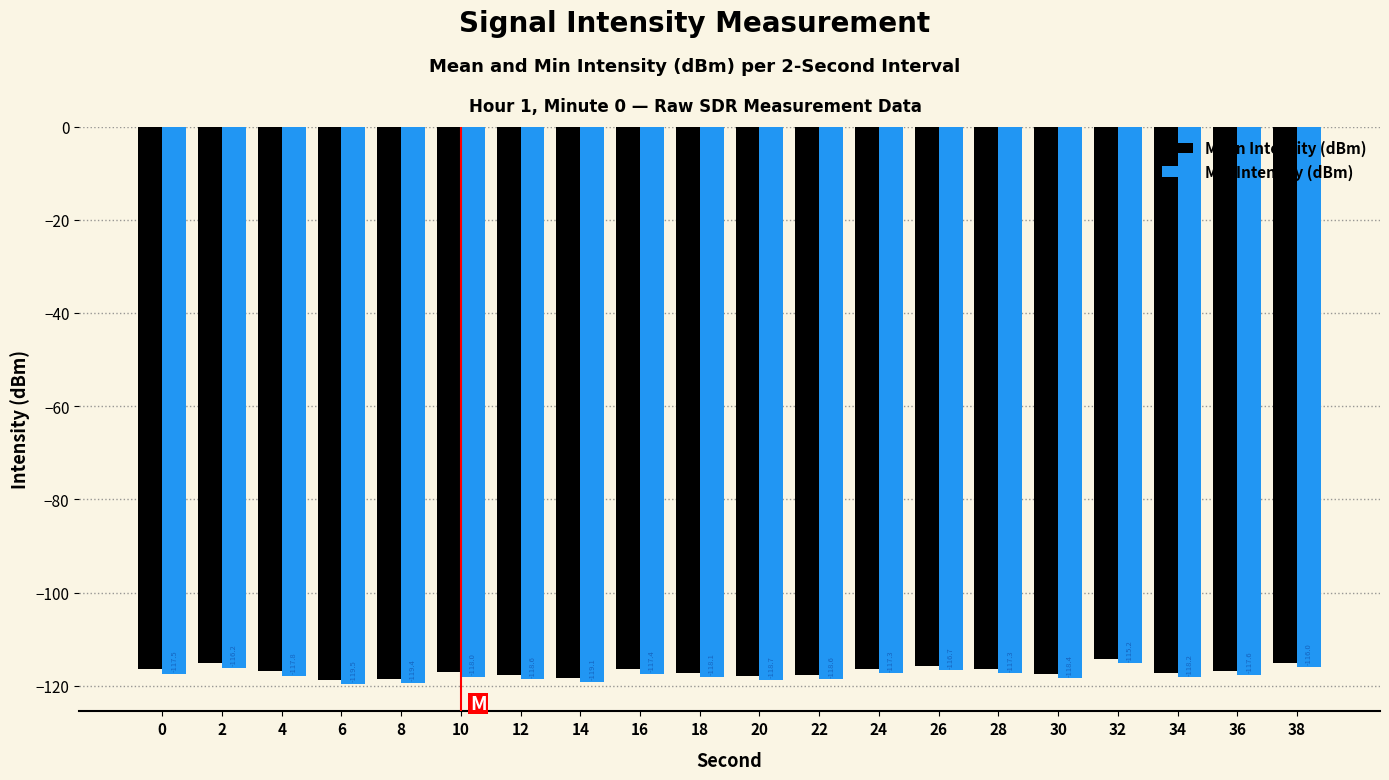

Reading left to right, extract all data points from this chart.

Mean Intensity (dBm): 0=-116.5	2=-115.1	4=-116.9	6=-118.7	8=-118.6	10=-117.0	12=-117.7	14=-118.2	16=-116.5	18=-117.2	20=-117.8	22=-117.7	24=-116.3	26=-115.7	28=-116.4	30=-117.4	32=-114.2	34=-117.3	36=-116.7	38=-115.1
Min Intensity (dBm): 0=-117.5	2=-116.2	4=-117.8	6=-119.5	8=-119.4	10=-118.0	12=-118.6	14=-119.1	16=-117.4	18=-118.1	20=-118.7	22=-118.6	24=-117.3	26=-116.7	28=-117.3	30=-118.4	32=-115.2	34=-118.2	36=-117.6	38=-116.0